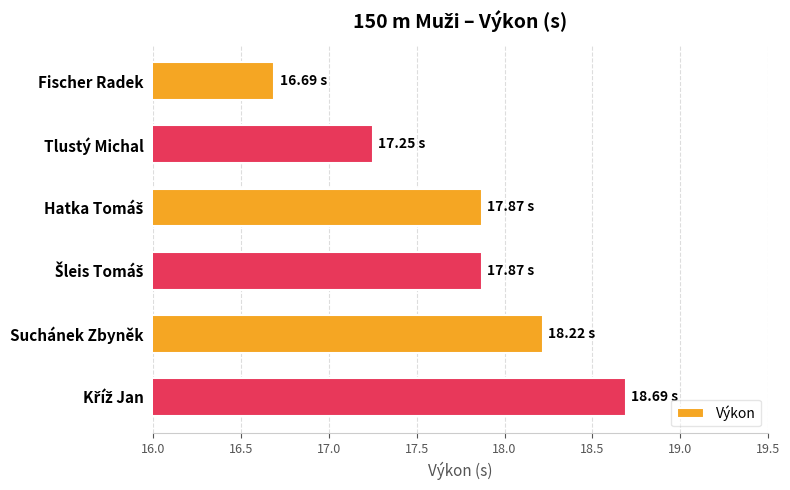

What is the label of the 6th bar from the bottom?

Fischer Radek